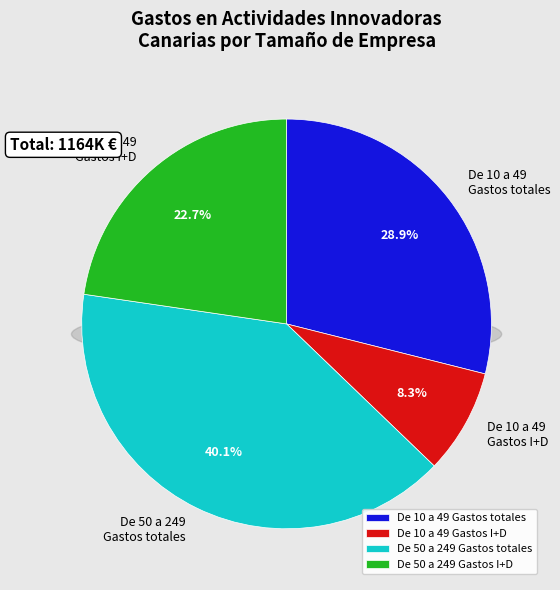

What percentage is NOT represented by 28?

96.8%